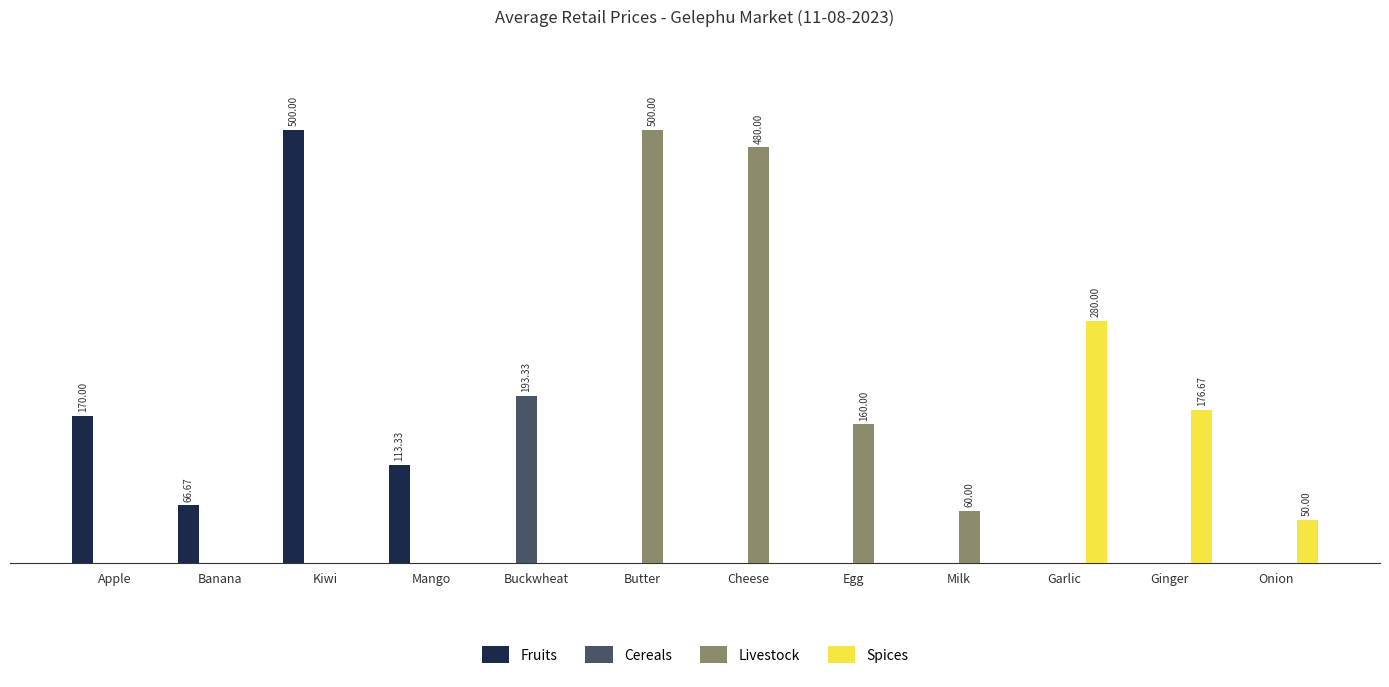

Where is Cereals nearest to the value 96?

Apple